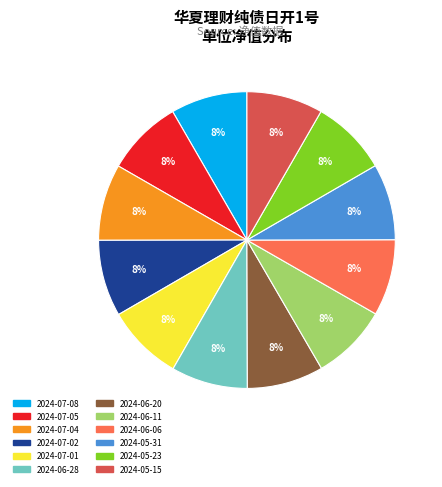

Does 2024-07-05 account for over 50% of the chart?

No